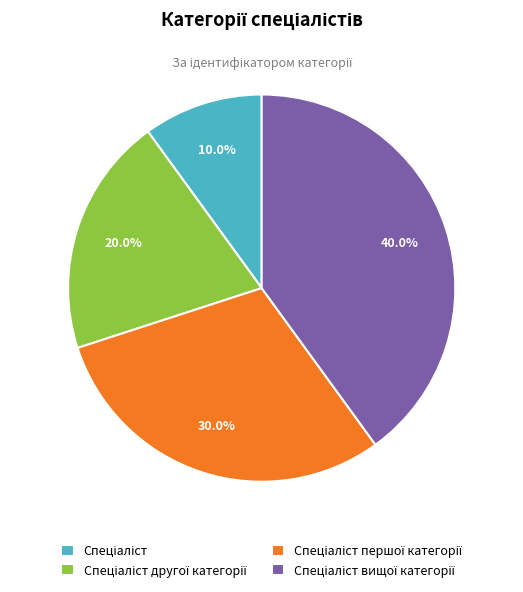

Is there a majority slice in this chart?

No